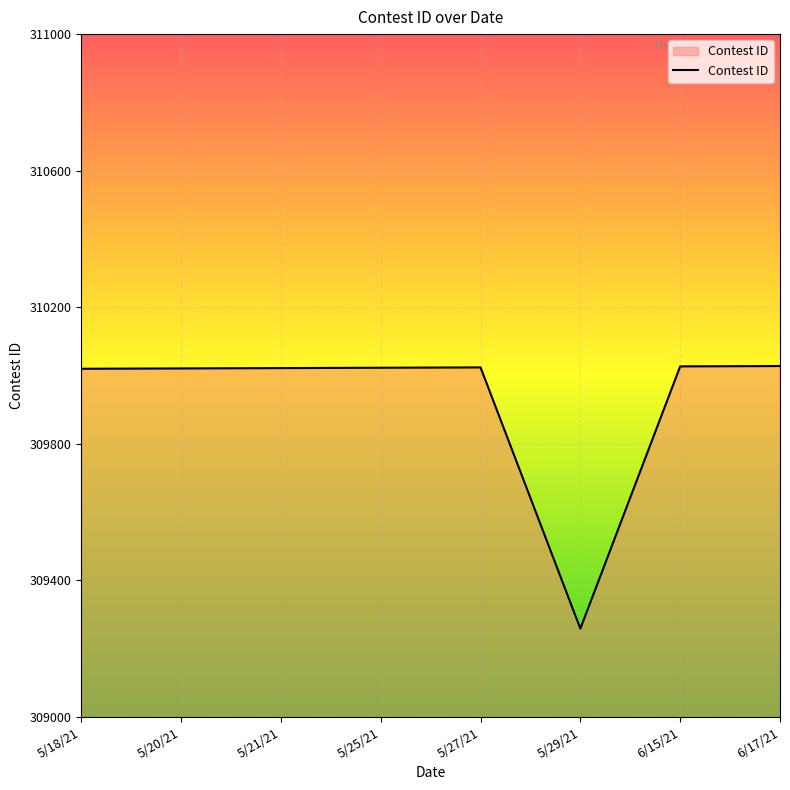

What is the approximate value at 5/21/21?

310022